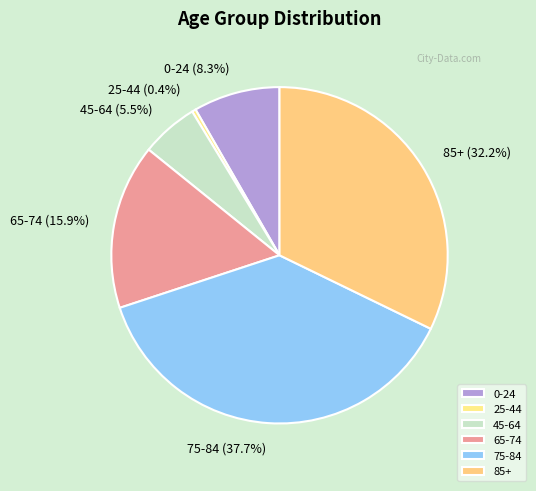

Is 75-84 the majority of the pie?

No